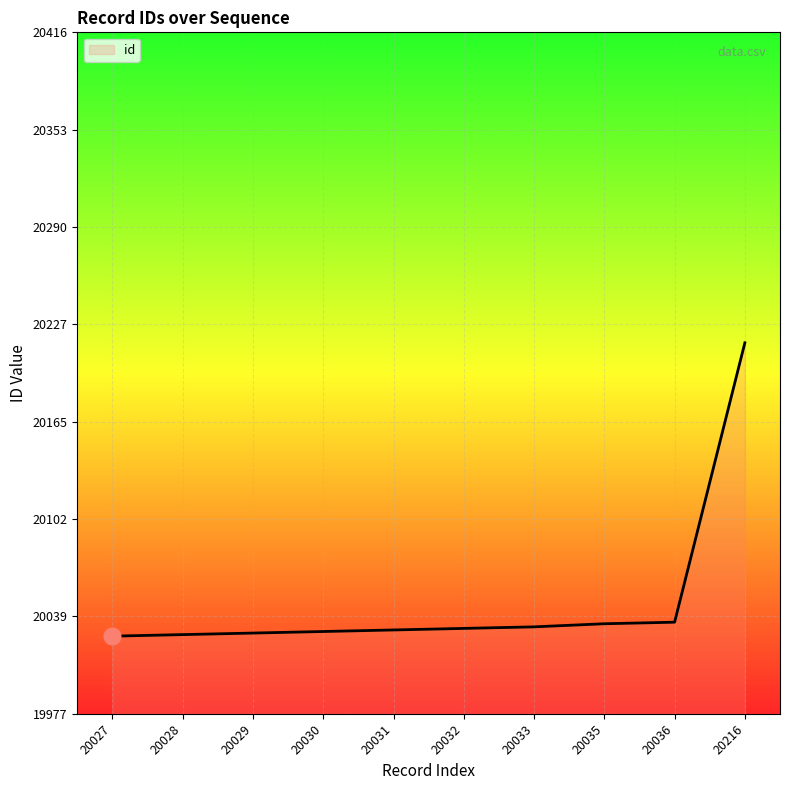

True or false: the data shows 8009 at 20033.

False